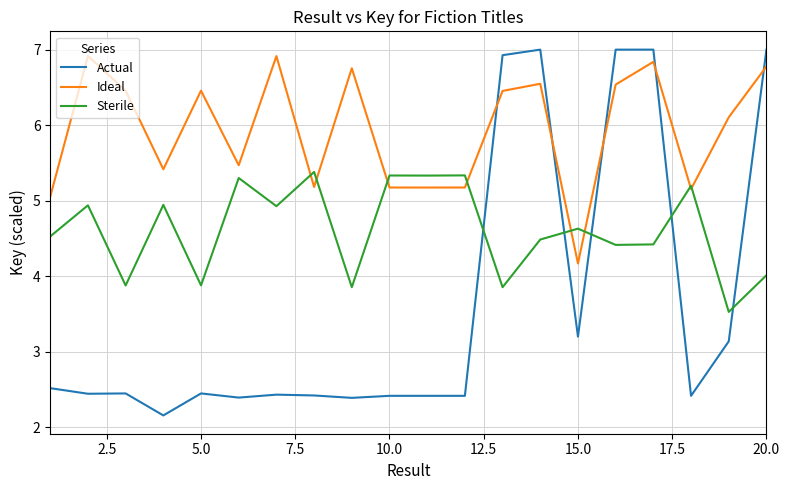

List the series in order of their peak value, highest first.

Actual, Ideal, Sterile